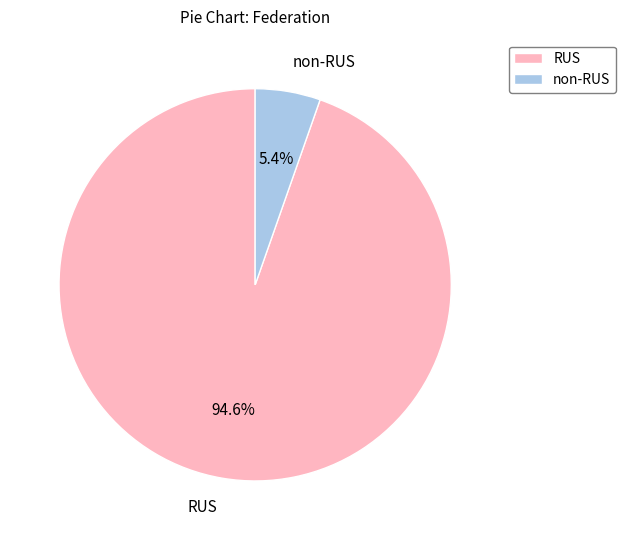

How many slices are in this pie chart?

2